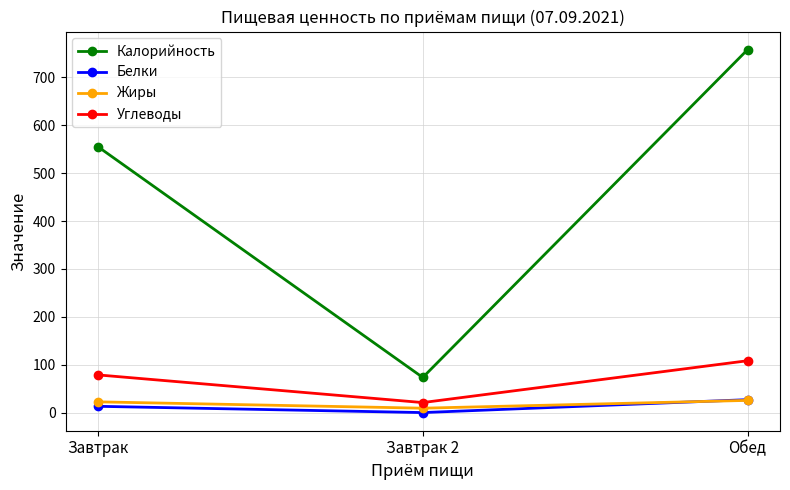

Is it true that Жиры equals 23.1 at Завтрак?

True